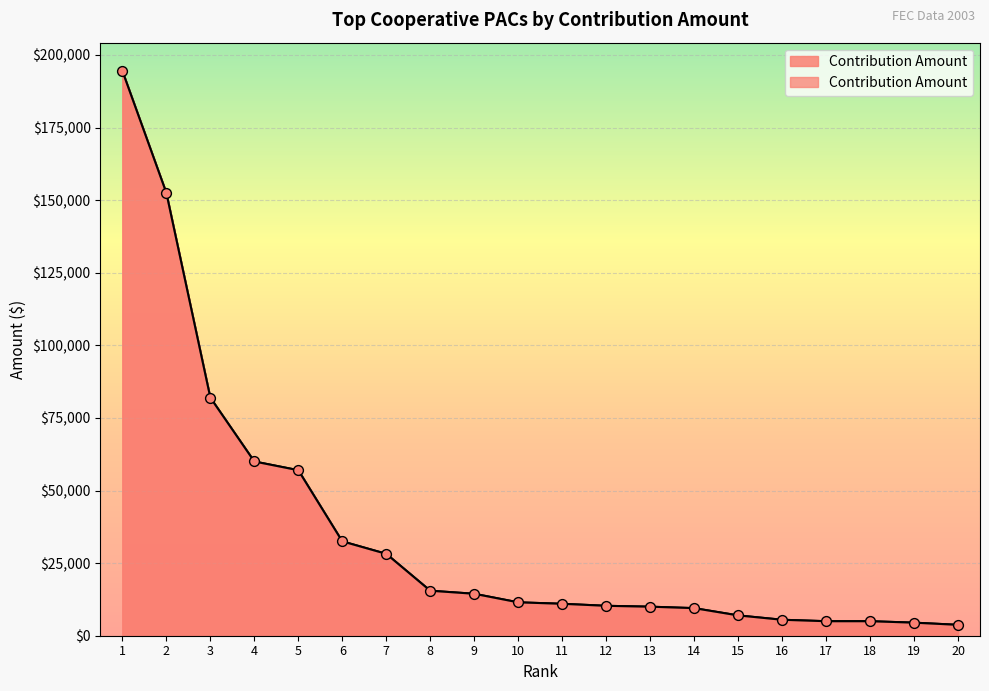

What is the change in value from 1 to 20?

-190750